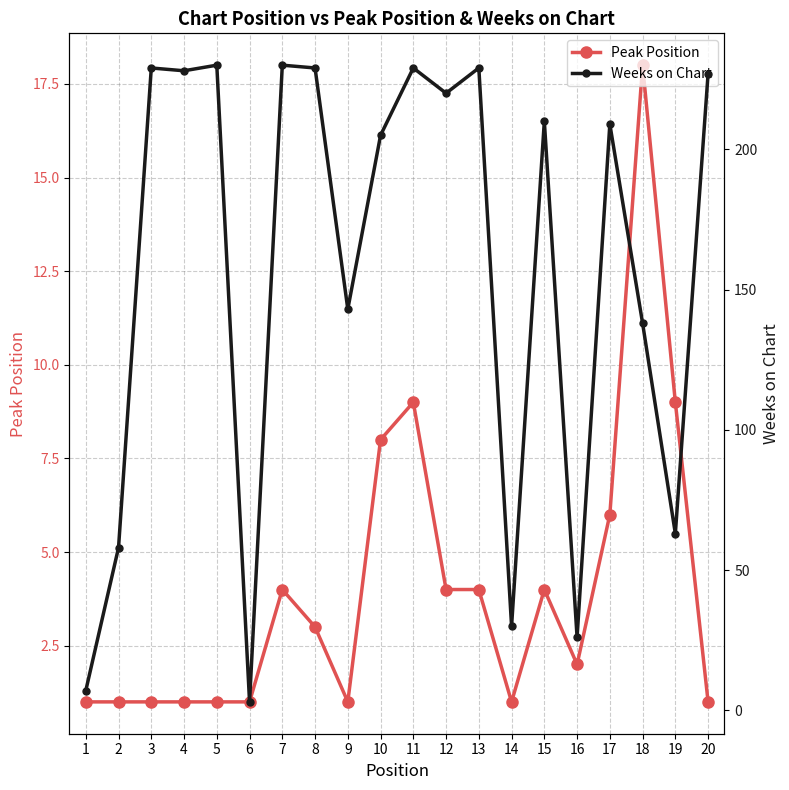

At which label does Peak Position first exceed 3?

7